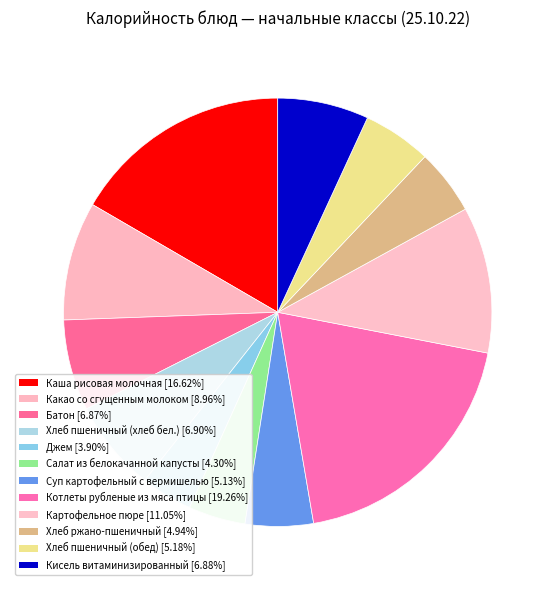

Which slice is the smallest?

Джем